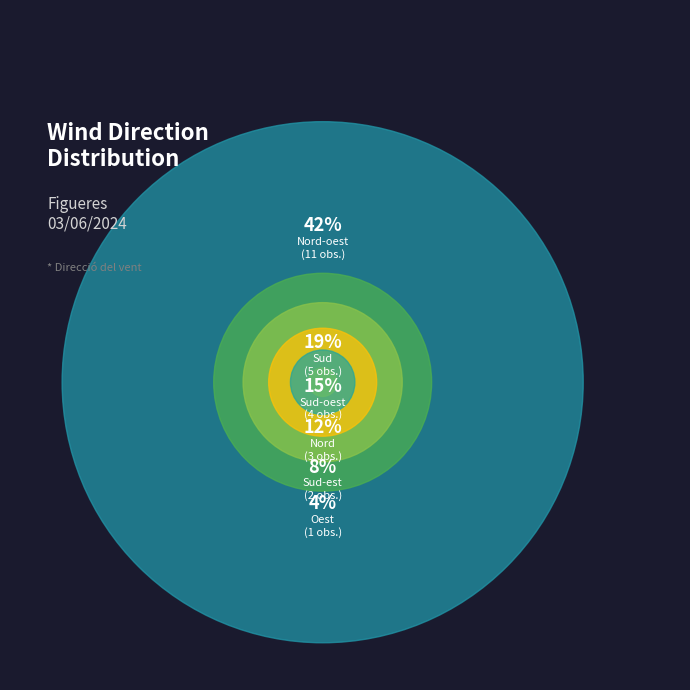

To the nearest percent, what percentage of the pie is Oest?

4%